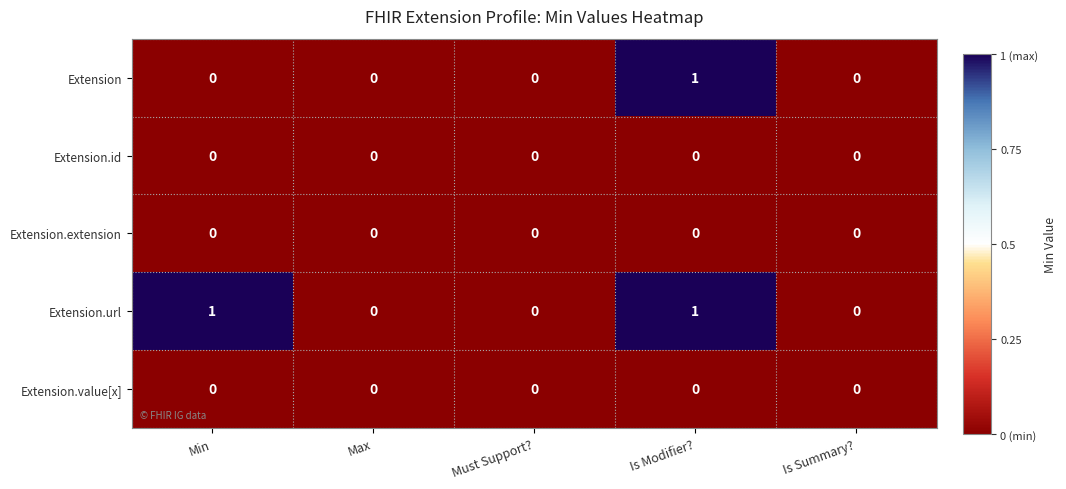

What is the total value across all series at Min?

1